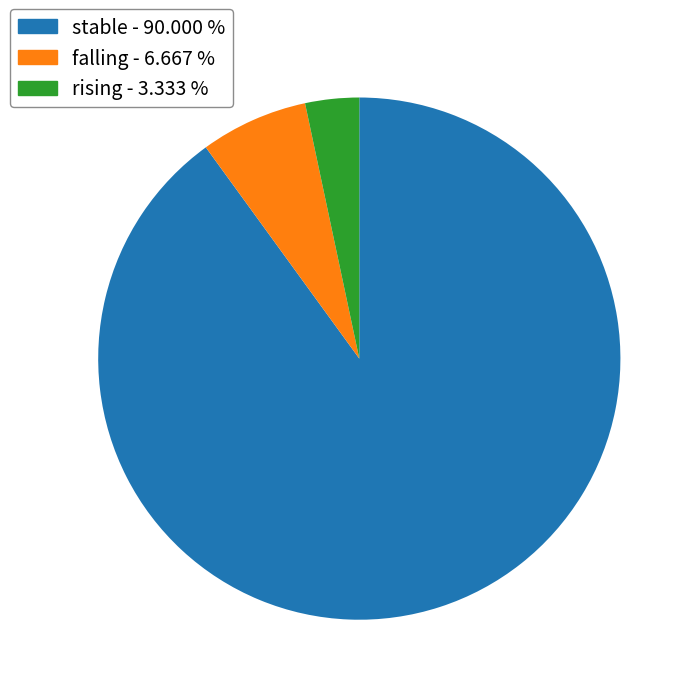

Is there any slice that represents more than half of the pie?

Yes